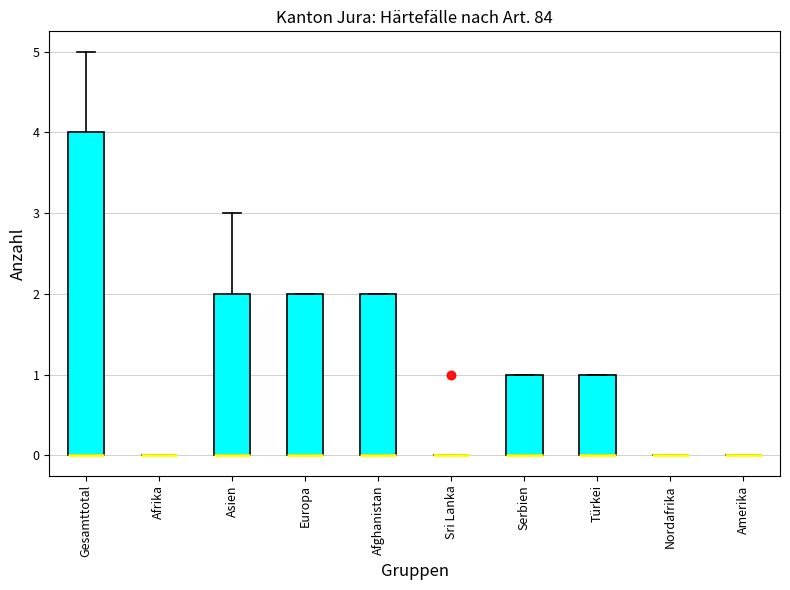

Comparing the boxes themselves (not the whiskers), which one is the tallest?

Gesamttotal